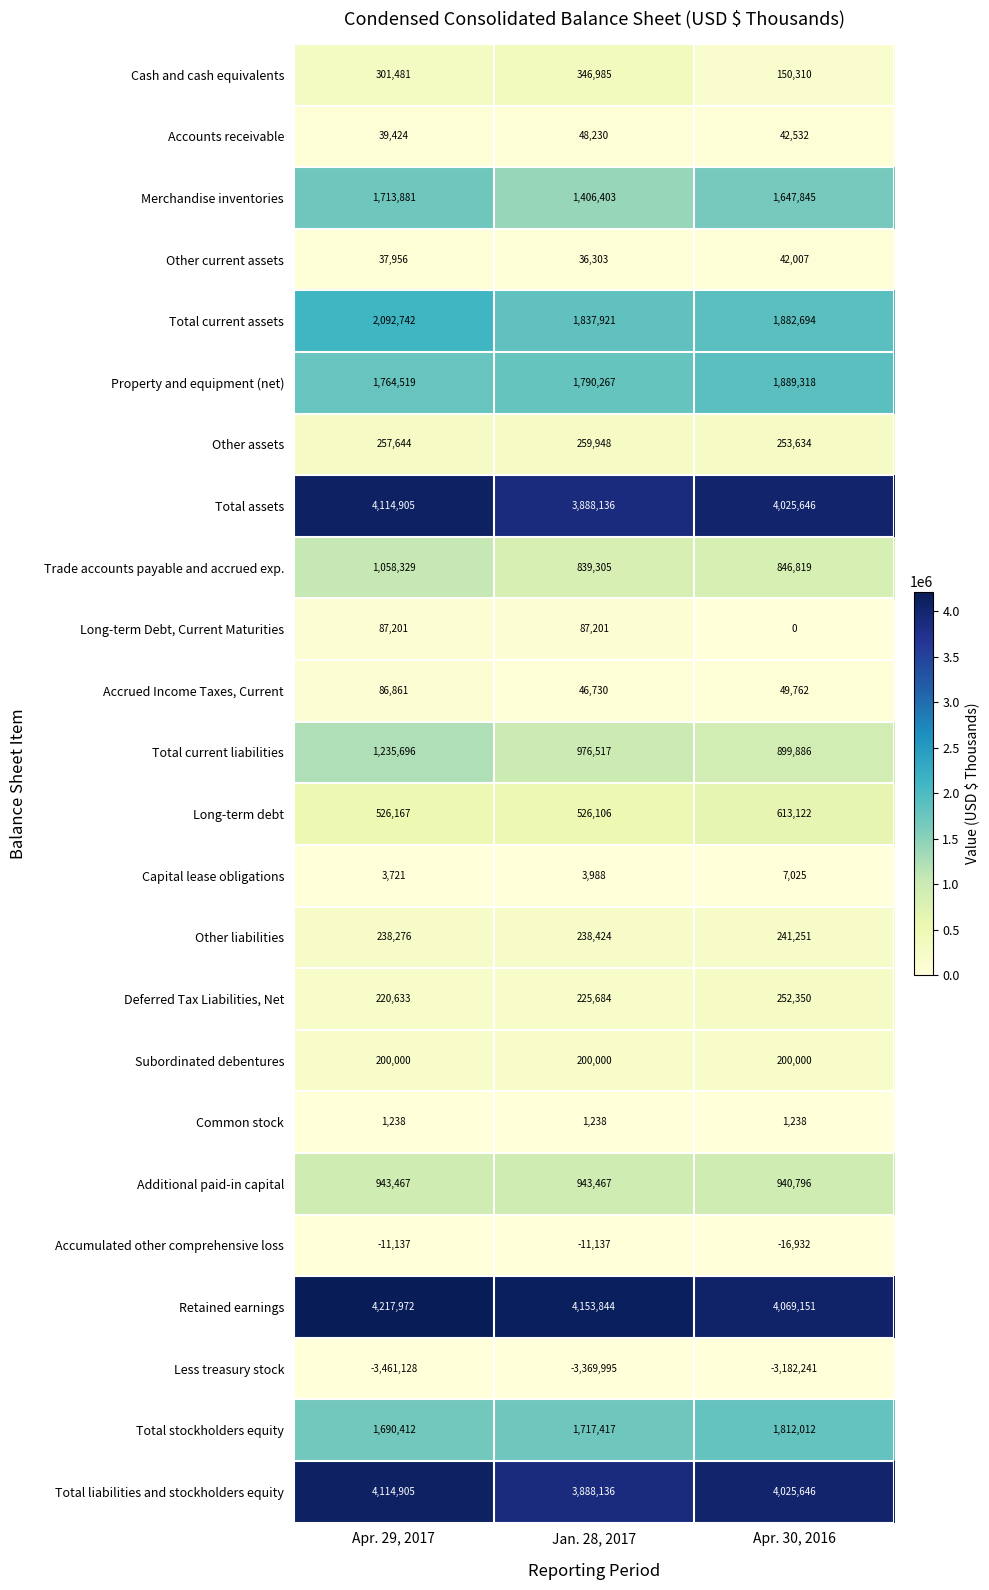

What is the minimum value shown in the chart?

-3461128